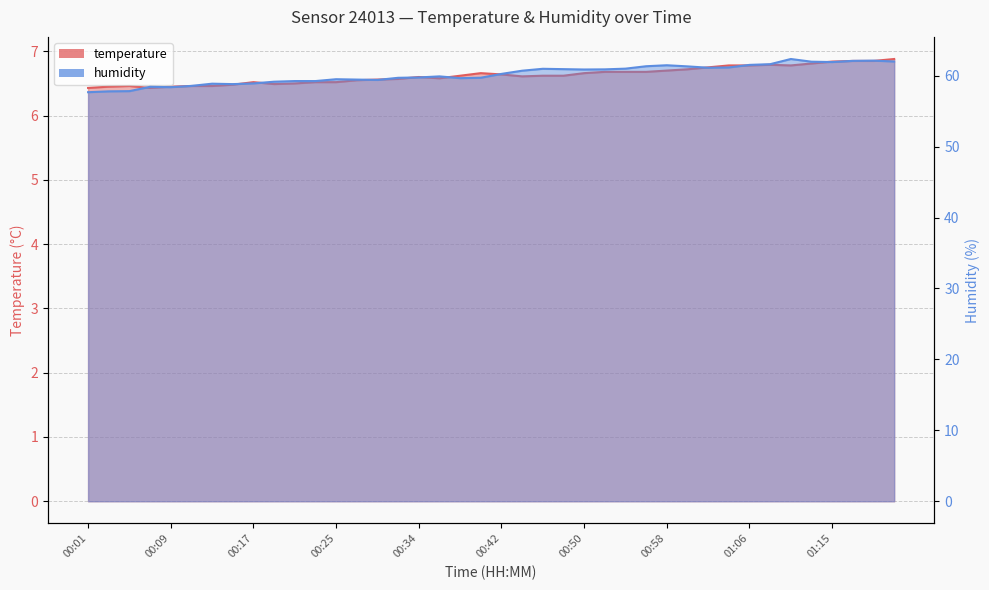

What are all the series names shown in the legend?

temperature, humidity